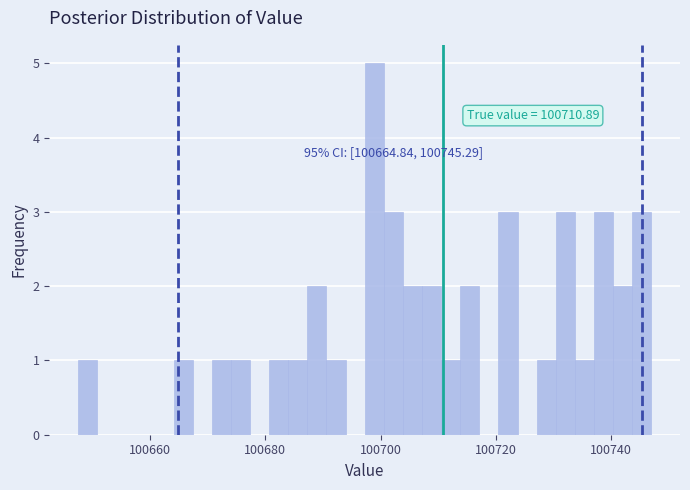

Around what value on the x-axis is the tallest bar? Give the approximate position of its centre, as read against the axis.

100698